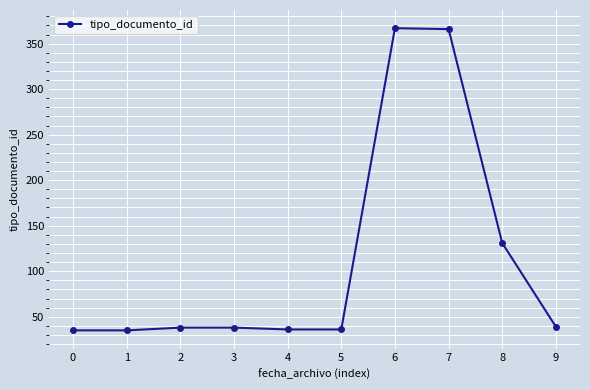

What is the minimum value shown in the chart?

35